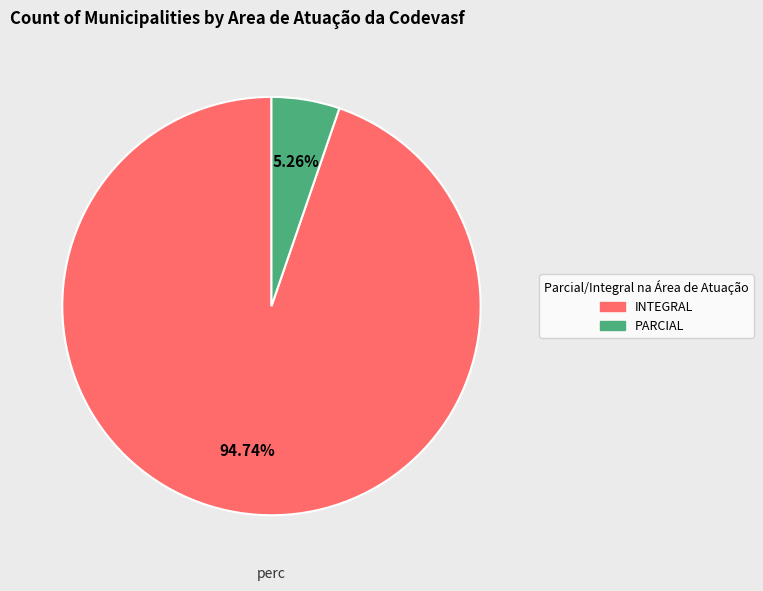

How many slices are in this pie chart?

2